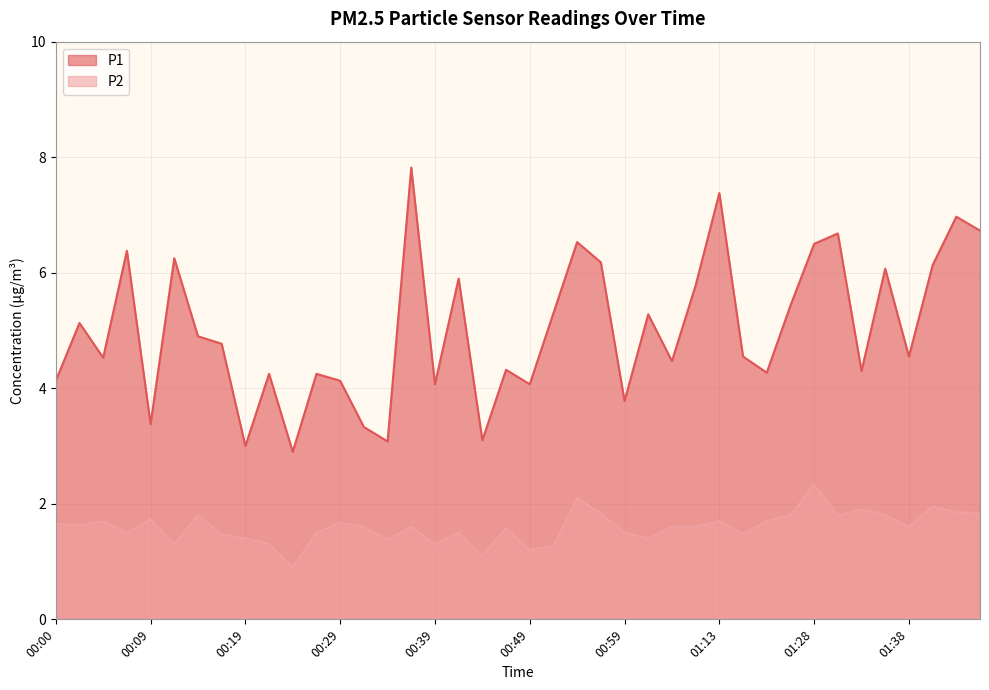

Does the chart display data point markers on the line(s)?

No